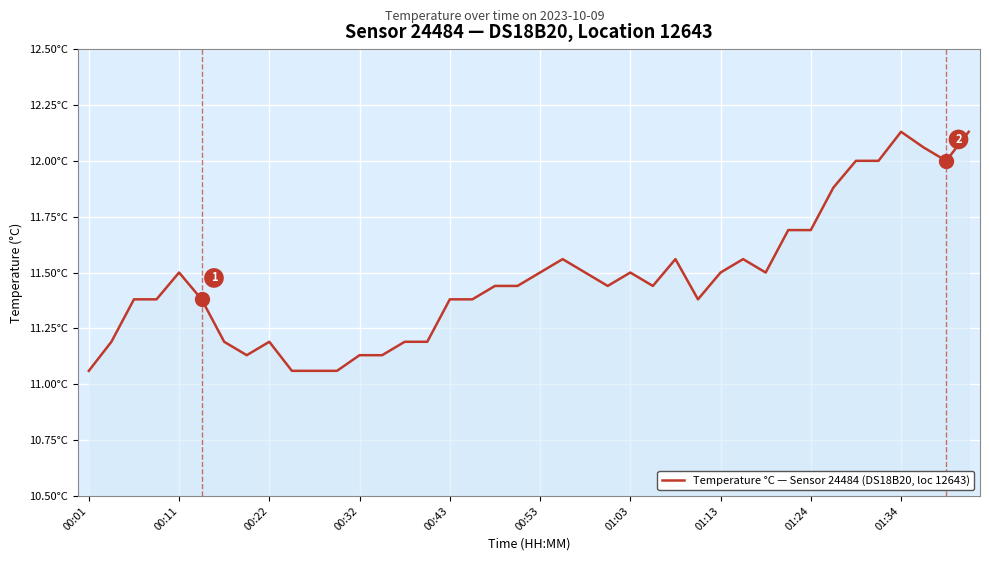

Does the chart display data point markers on the line(s)?

No